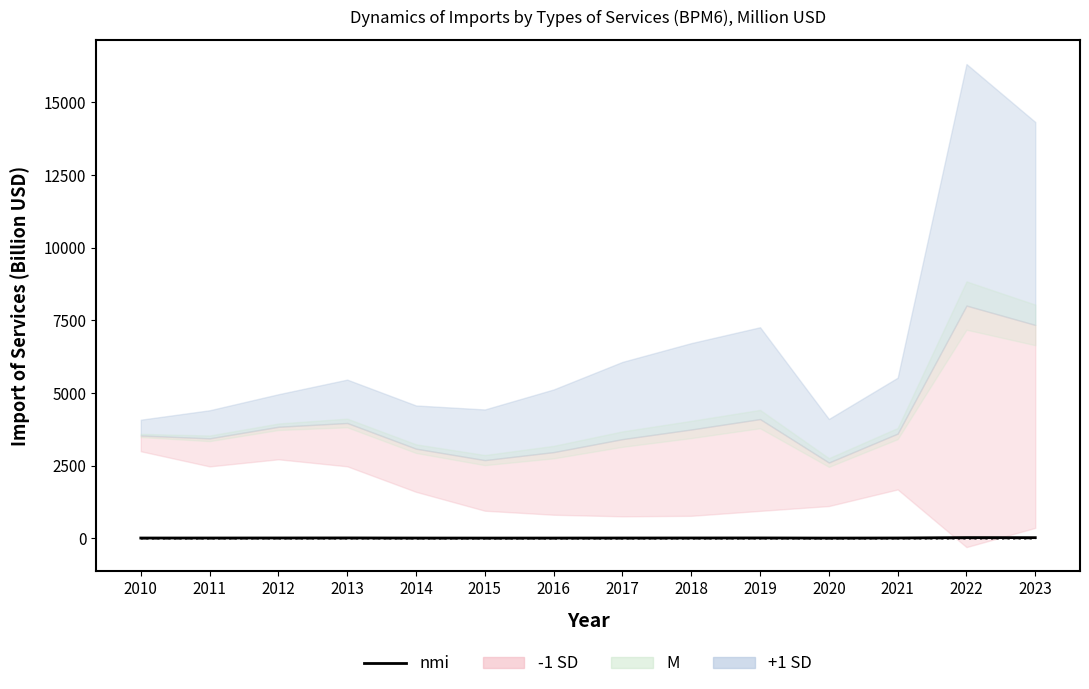

True or false: nmi and -1 SD line intersect in this chart.

False